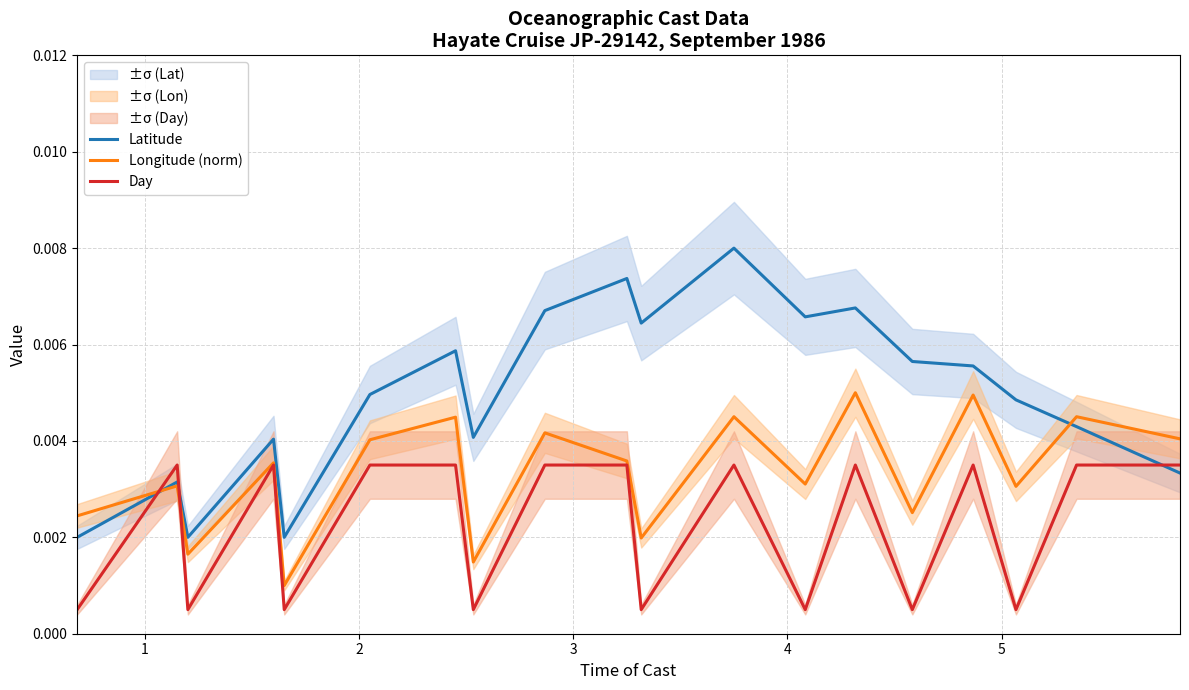

How many distinct data groups are displayed?

3